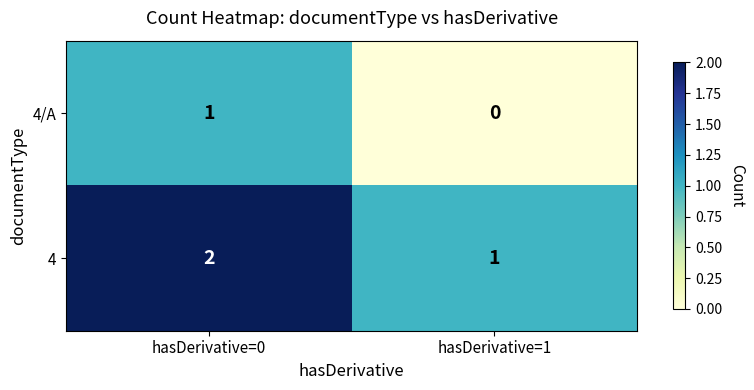

Reading left to right, transcribe all the data shown in this chart.

4/A: hasDerivative=0=1	hasDerivative=1=0
4: hasDerivative=0=2	hasDerivative=1=1